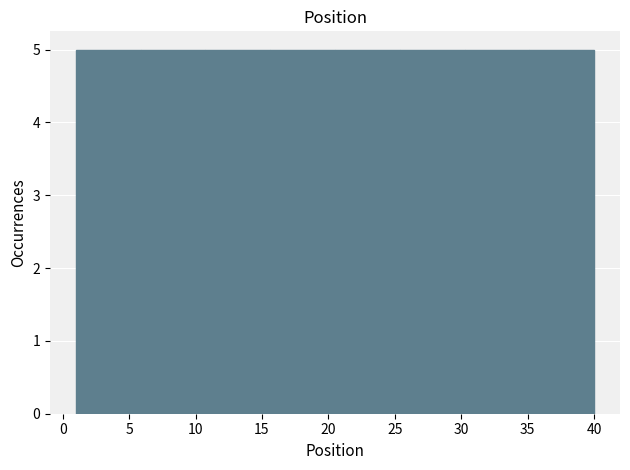

Reading left to right, list every bar in this chart as the range it spans on the x-axis followed by its height. Neither the bar edges nor the heights are printed on the chart, so give them approximately, as read against the axes.

1.0 to 6.0: 5
6.0 to 11.0: 5
11.0 to 15.5: 5
15.5 to 20.5: 5
20.5 to 25.5: 5
25.5 to 30.5: 5
30.5 to 35.0: 5
35.0 to 40.0: 5